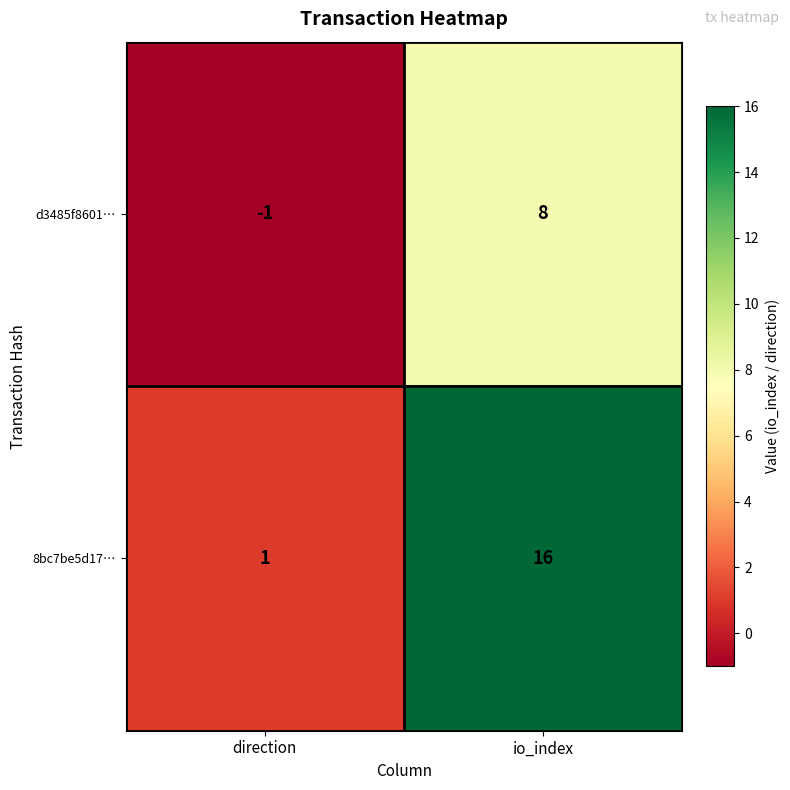

How many categories are shown in the chart?

2